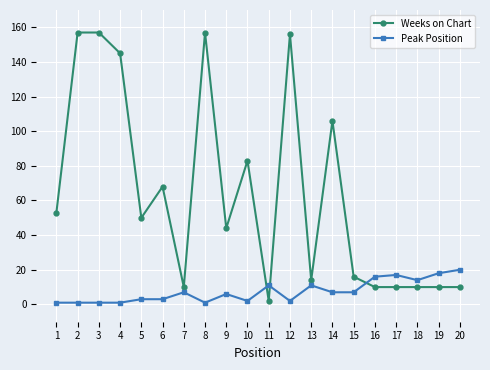

What is the sum of all Peak Position values?

149